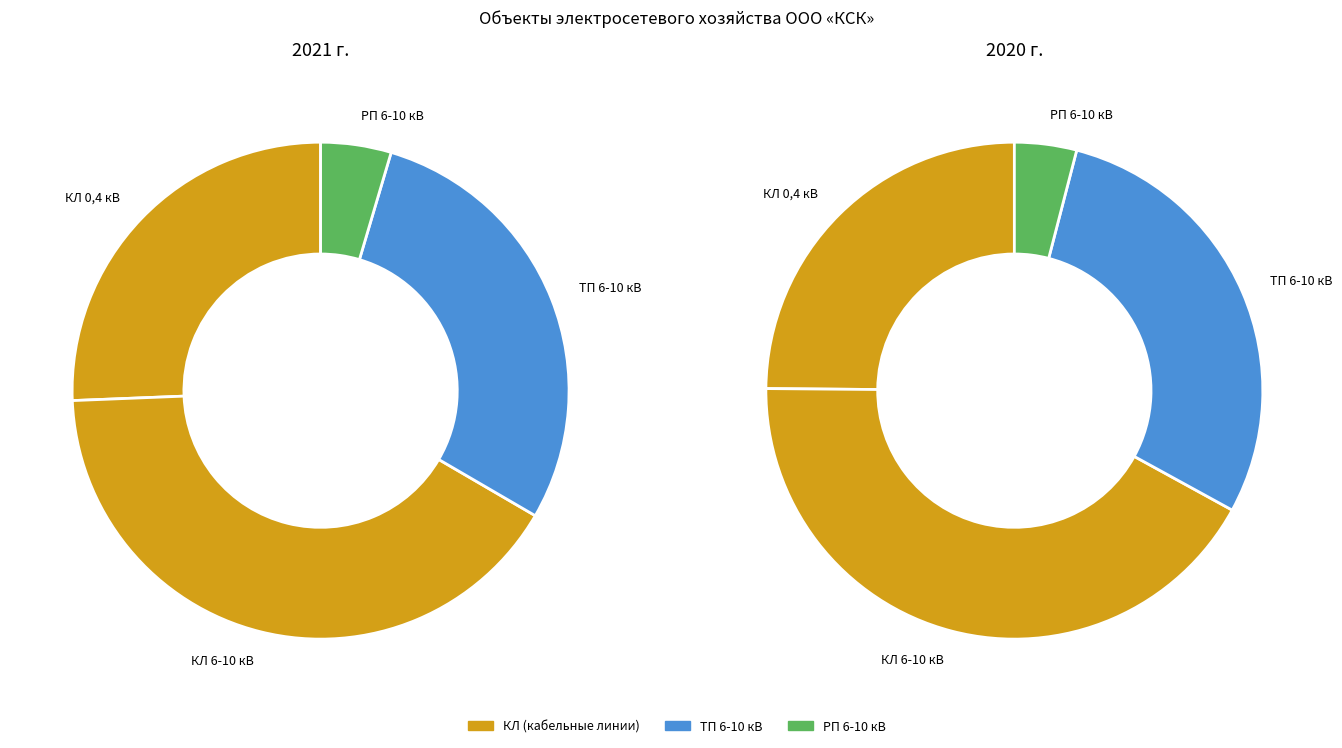

Does any single category account for the majority?

No